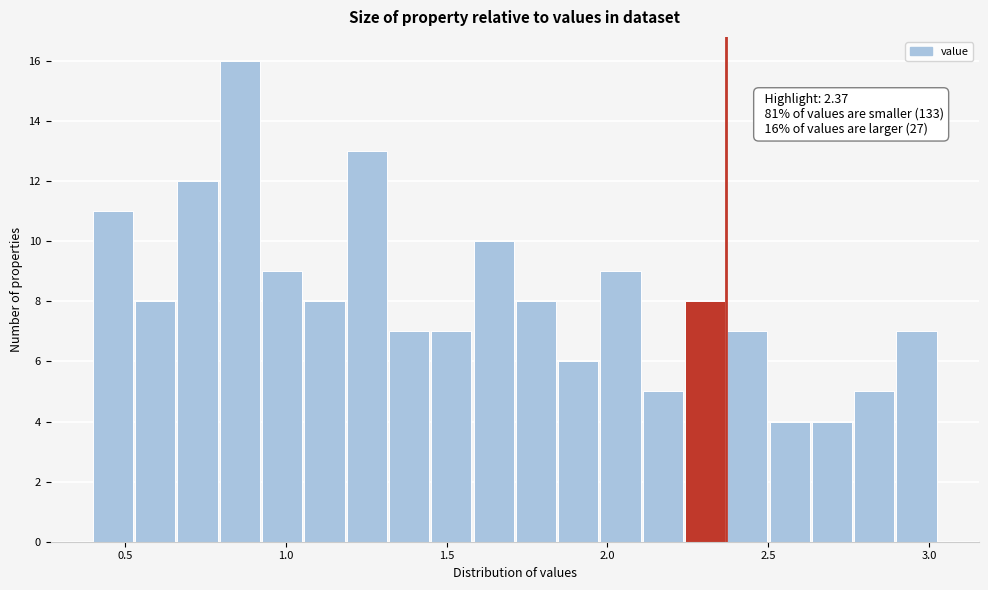

Read against the x-axis, roughly where is the centre of the tallest bar?

0.85